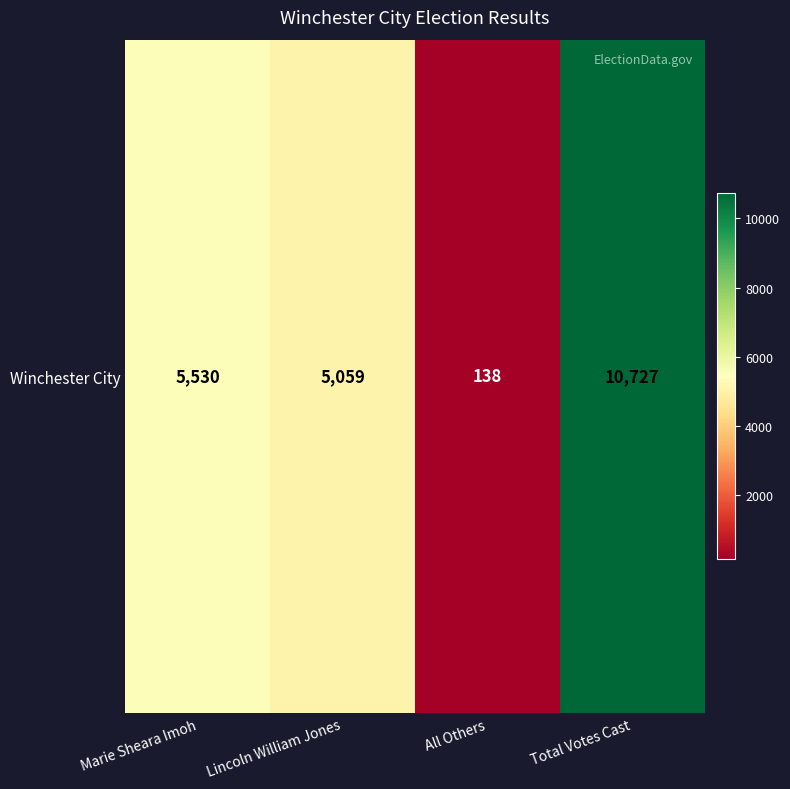

What is the sum of the values at All Others and Total Votes Cast?

10865